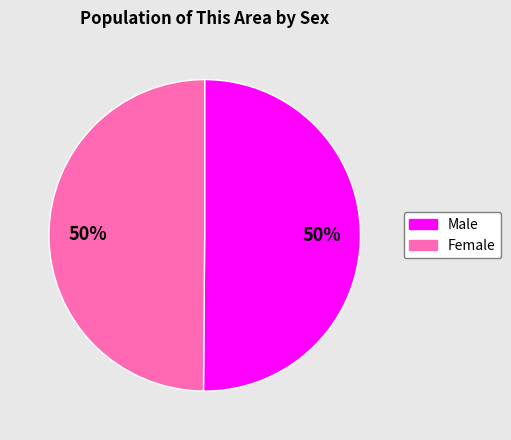

To the nearest percent, what portion does Male represent?

50%